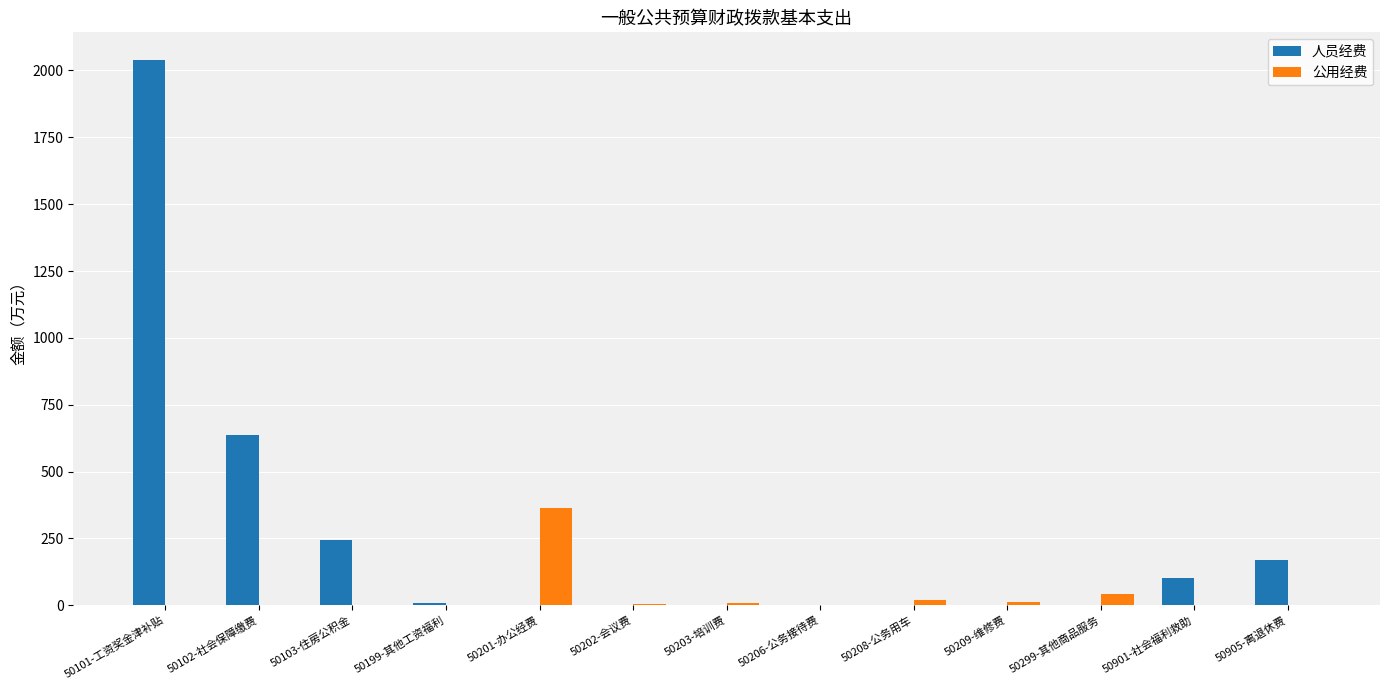

Which series has the largest total across all categories?

人员经费